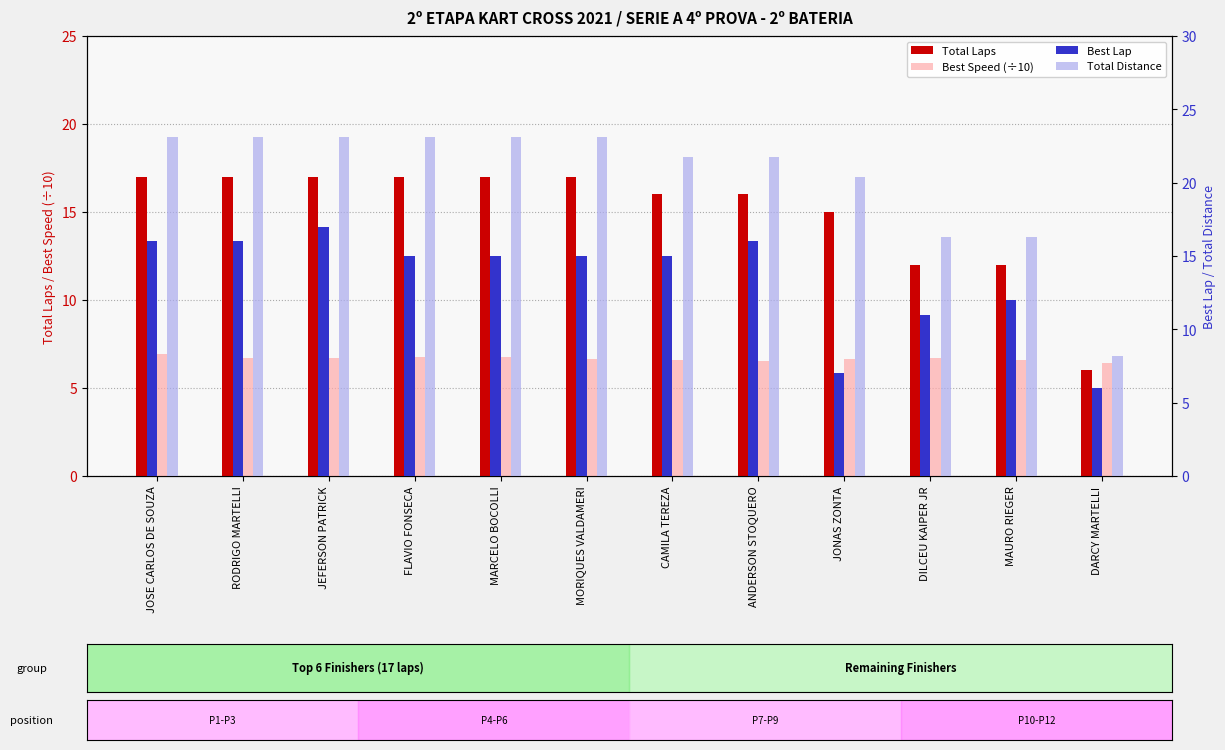

True or false: Total Laps has a value of 23.2 at RODRIGO MARTELLI.

False